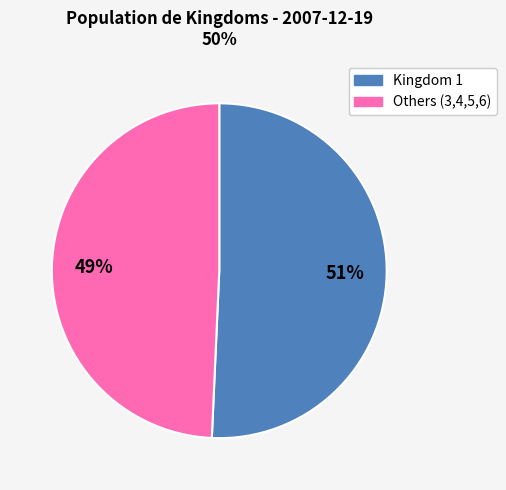

True or false: Kingdom 1 accounts for 42% of the total.

False